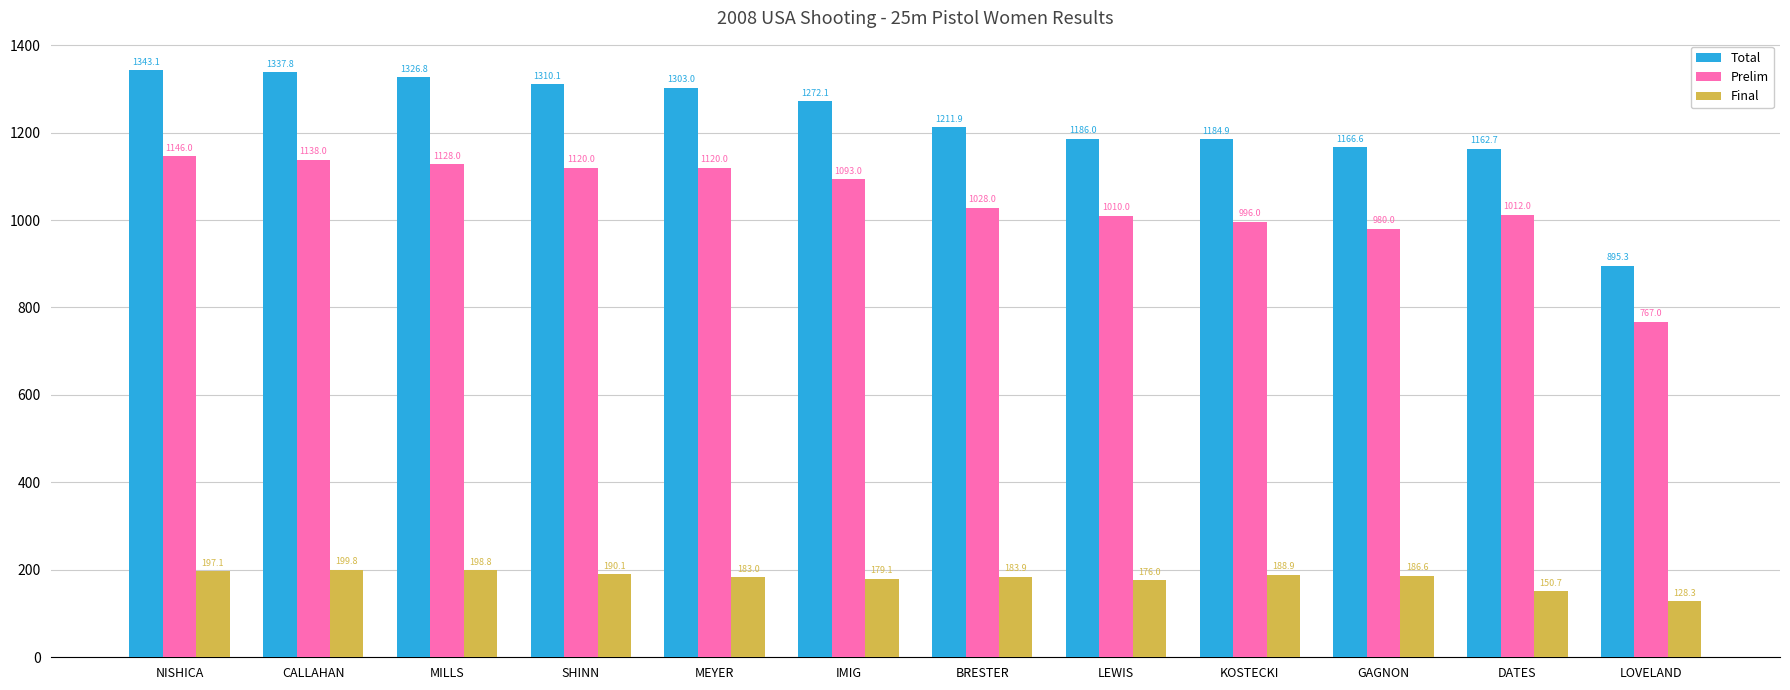

Rank the series at SHINN from lowest to highest value.

Final, Prelim, Total